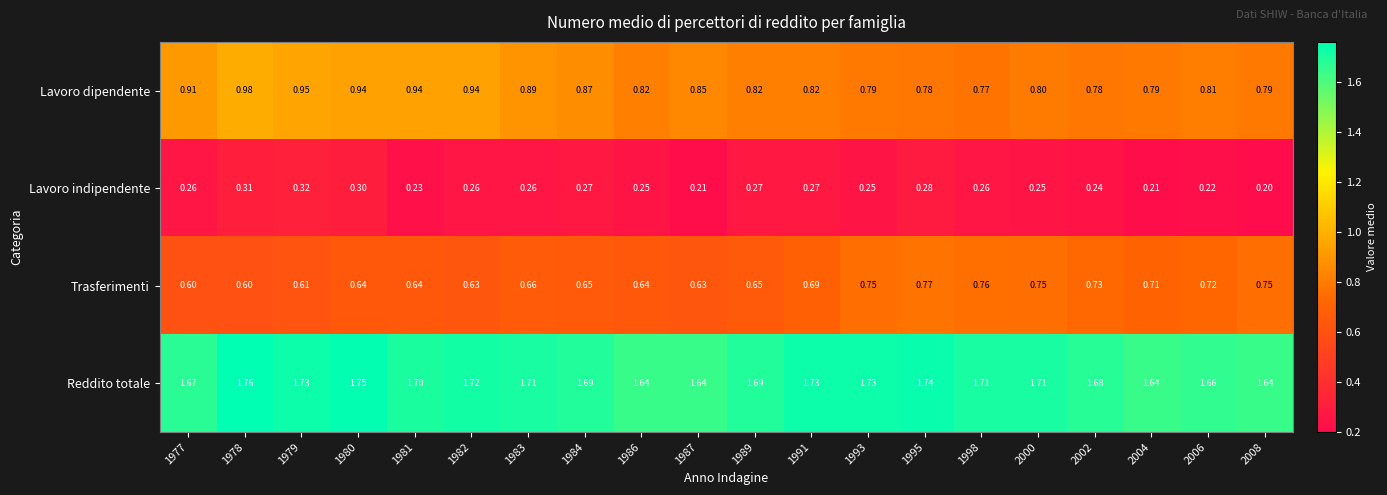

Which series changed the most between 1983 and 1998?

Lavoro dipendente